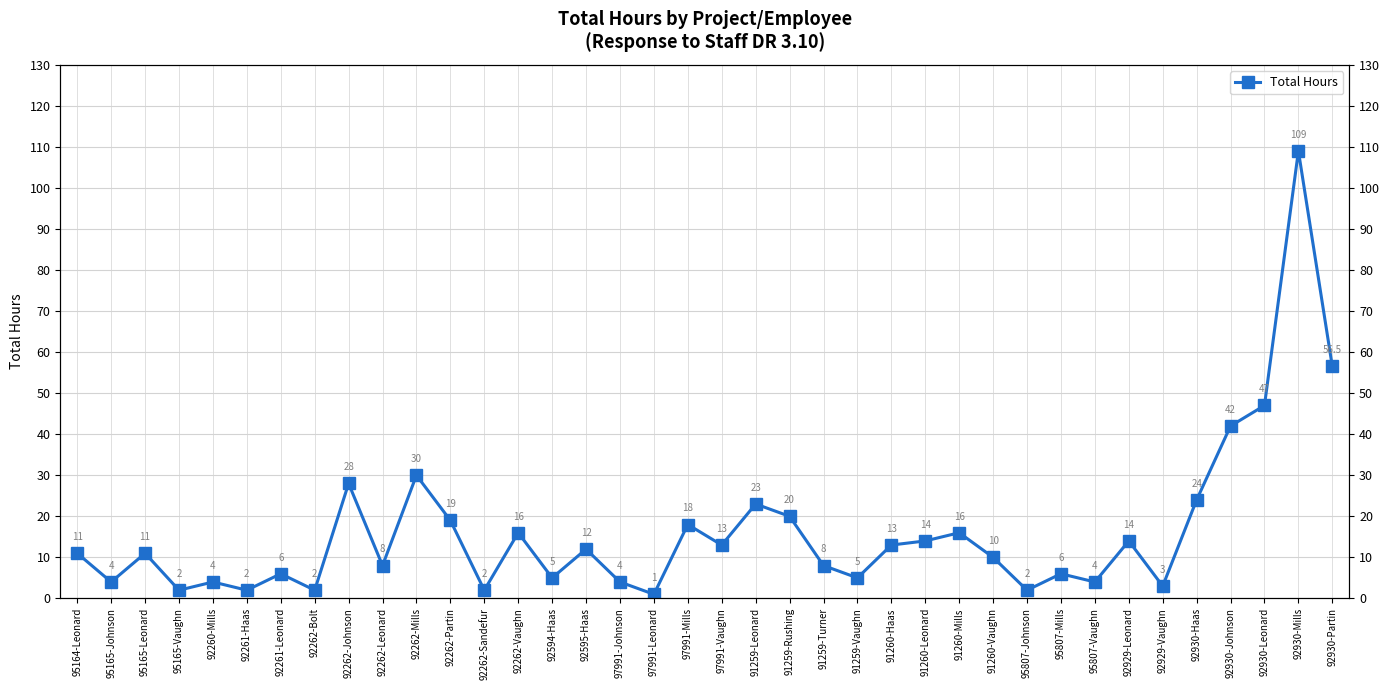

What is the label of the 34th point from the right?

92260-Mills